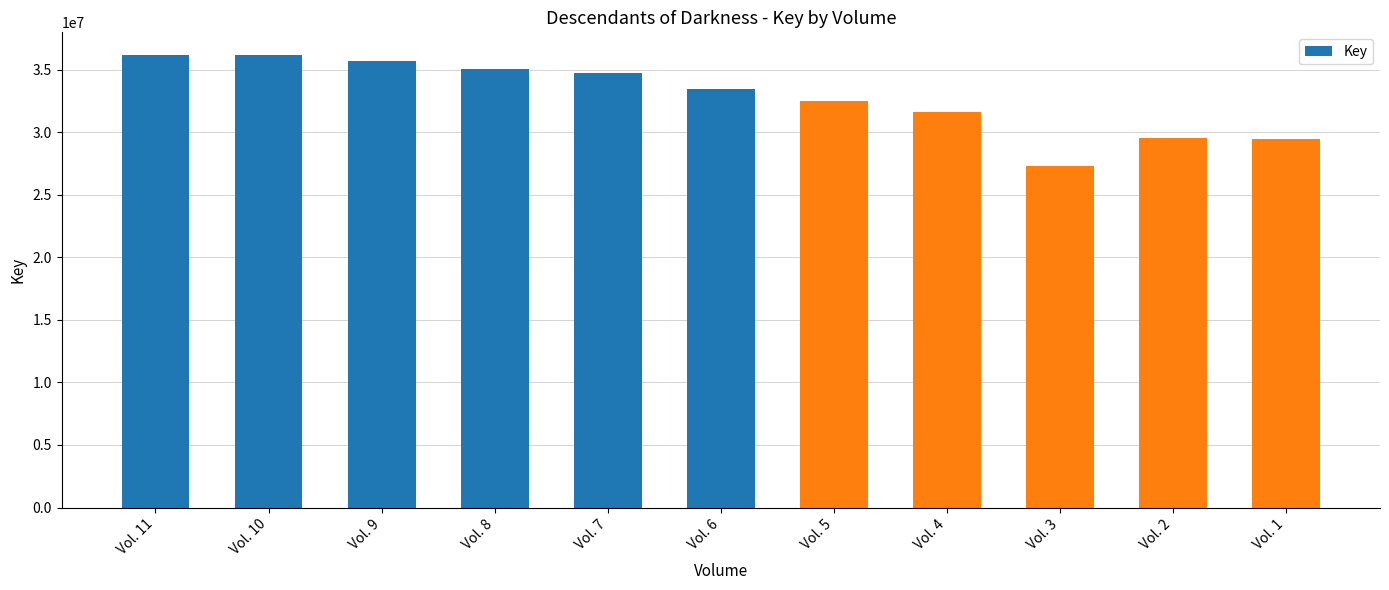

What is the value of the 4th bar from the left?

35086437